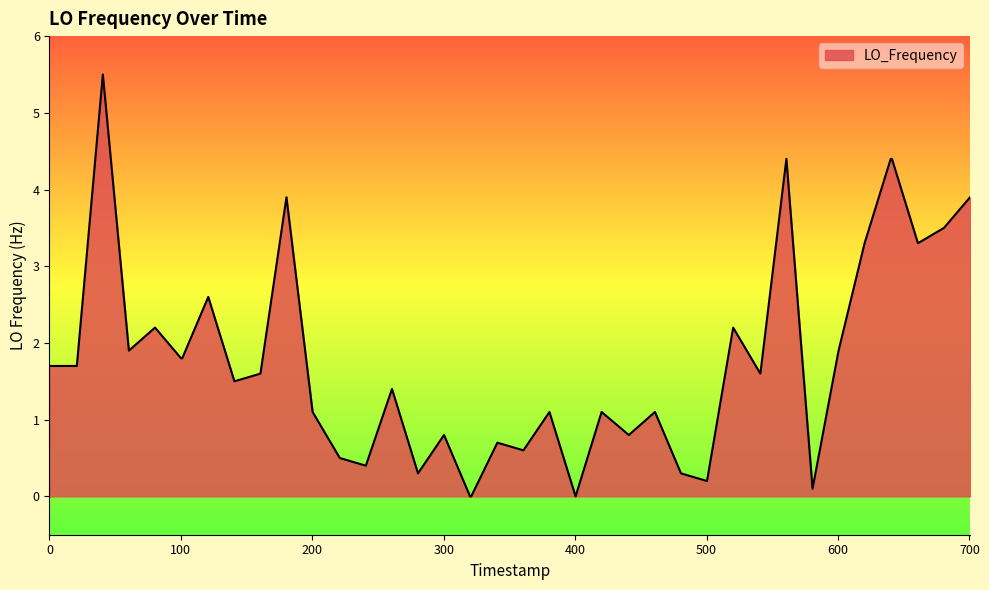

What is the difference between the maximum and minimum values?

5.5